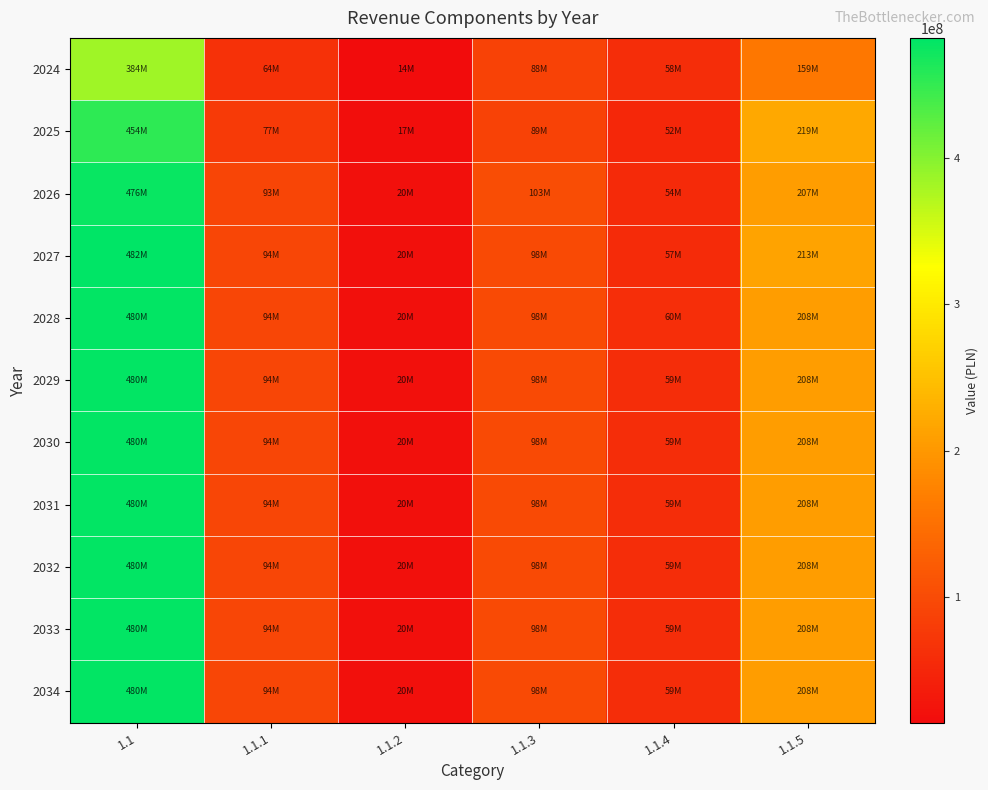

How many series are shown in this chart?

11